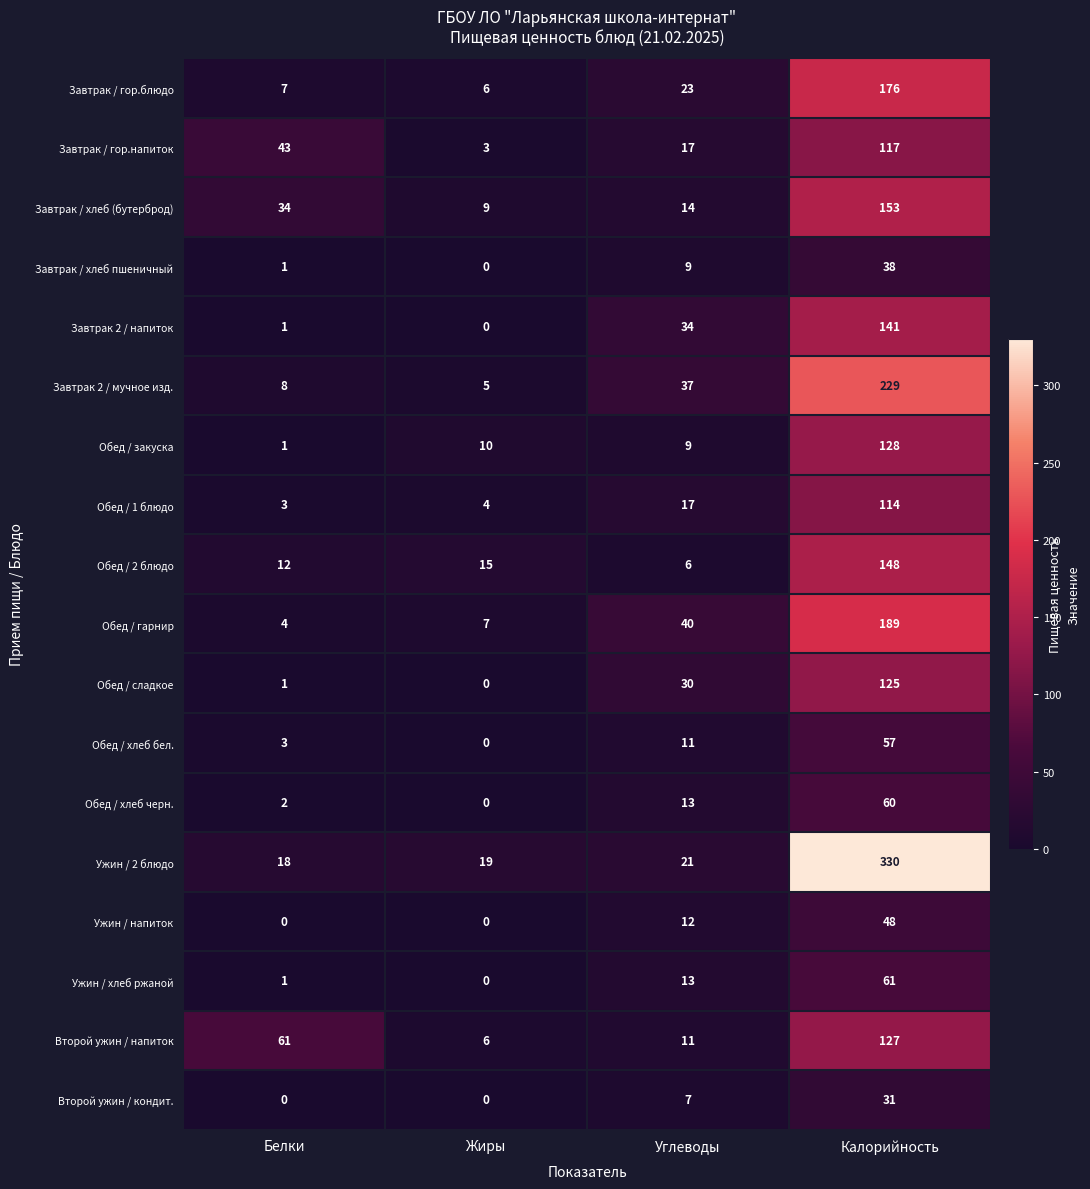

Rank the series by their maximum value, from highest to lowest.

Ужин / 2 блюдо, Завтрак 2 / мучное изд., Обед / гарнир, Завтрак / гор.блюдо, Завтрак / хлеб (бутерброд), Обед / 2 блюдо, Завтрак 2 / напиток, Обед / закуска, Второй ужин / напиток, Обед / сладкое, Завтрак / гор.напиток, Обед / 1 блюдо, Ужин / хлеб ржаной, Обед / хлеб черн., Обед / хлеб бел., Ужин / напиток, Завтрак / хлеб пшеничный, Второй ужин / кондит.